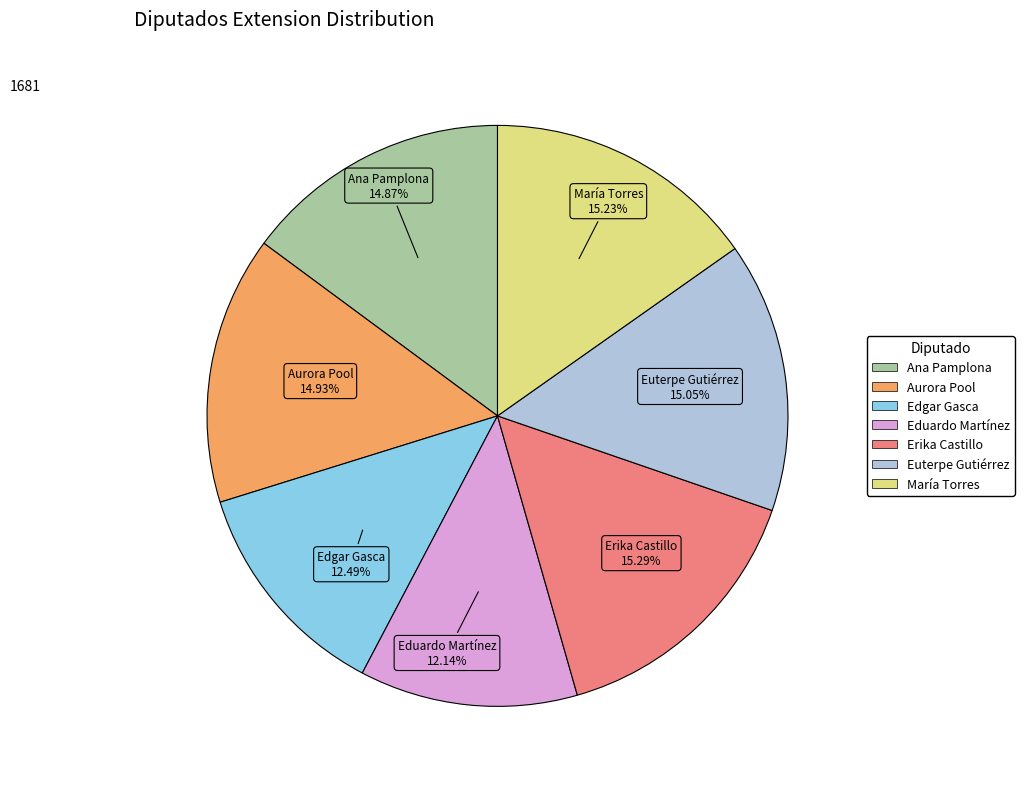

Is there any slice that represents more than half of the pie?

No